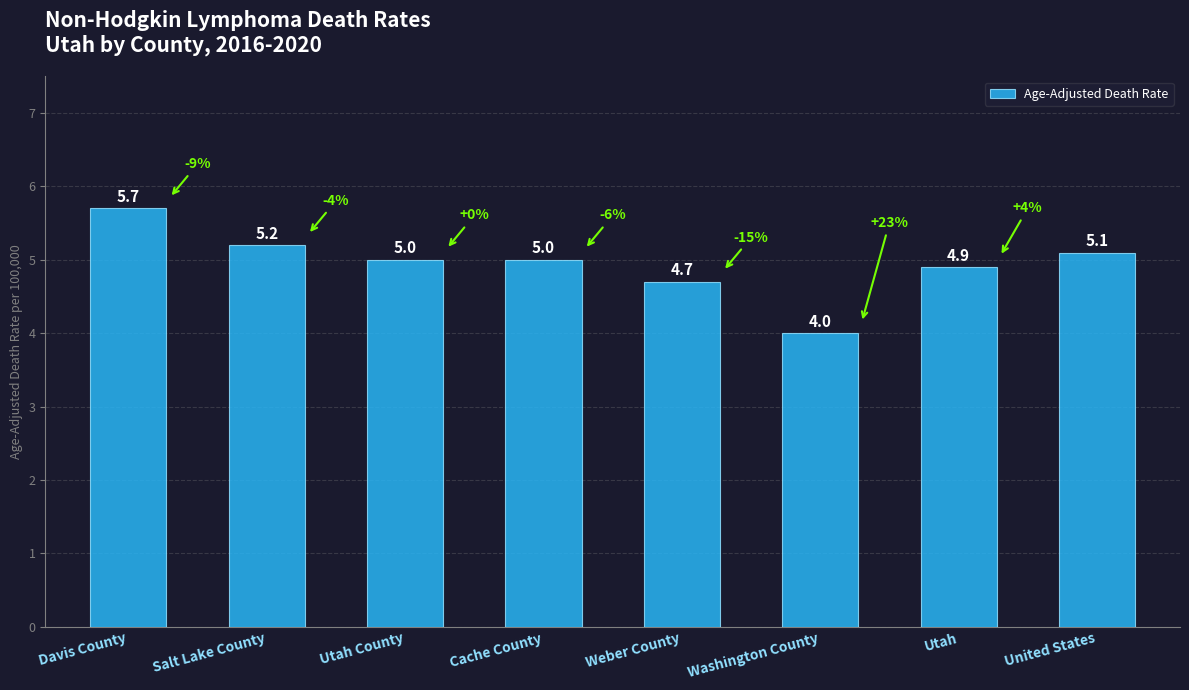

What position from the left is Utah County?

3